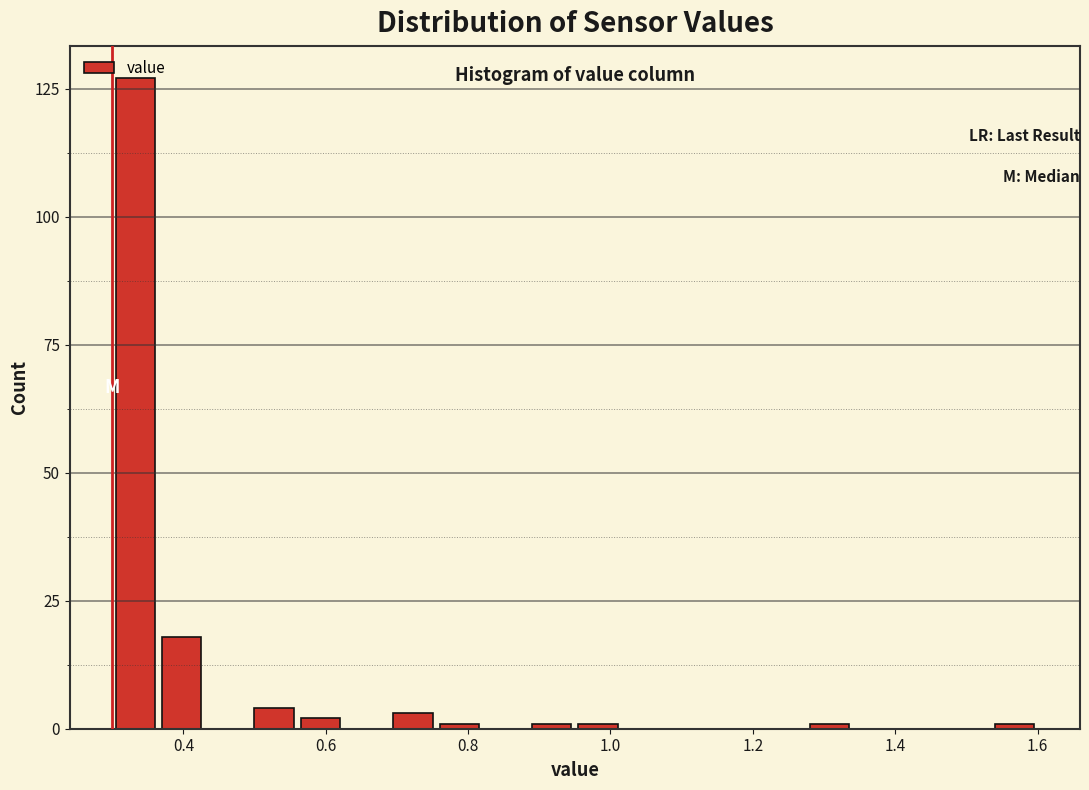

Read against the x-axis, roughly where is the centre of the tallest bar?

0.34